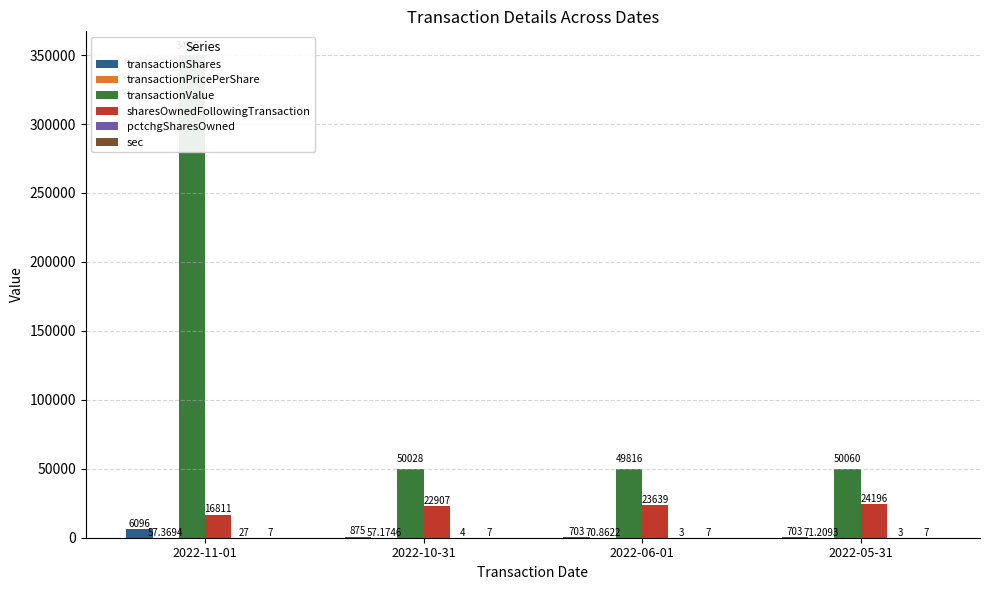

What is the sum of the pctchgSharesOwned values at 2022-10-31 and 2022-06-01?

7.0